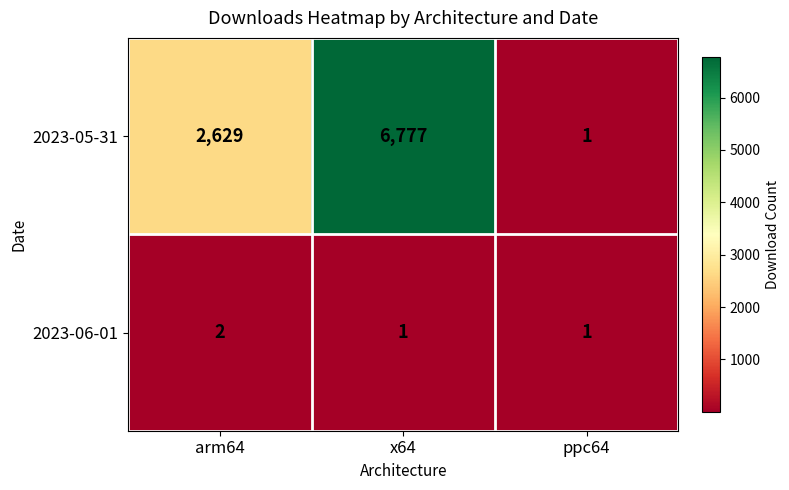

Reading left to right, what are all the values shown in this chart?

2023-05-31: arm64=2629	x64=6777	ppc64=1
2023-06-01: arm64=2	x64=1	ppc64=1